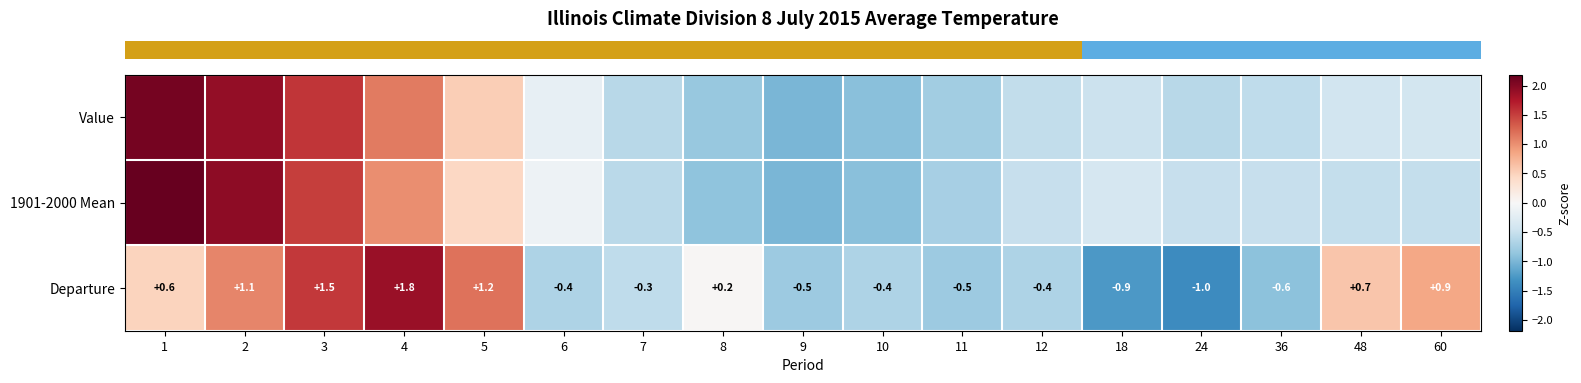

How many data points in row_2 are above 0?

8